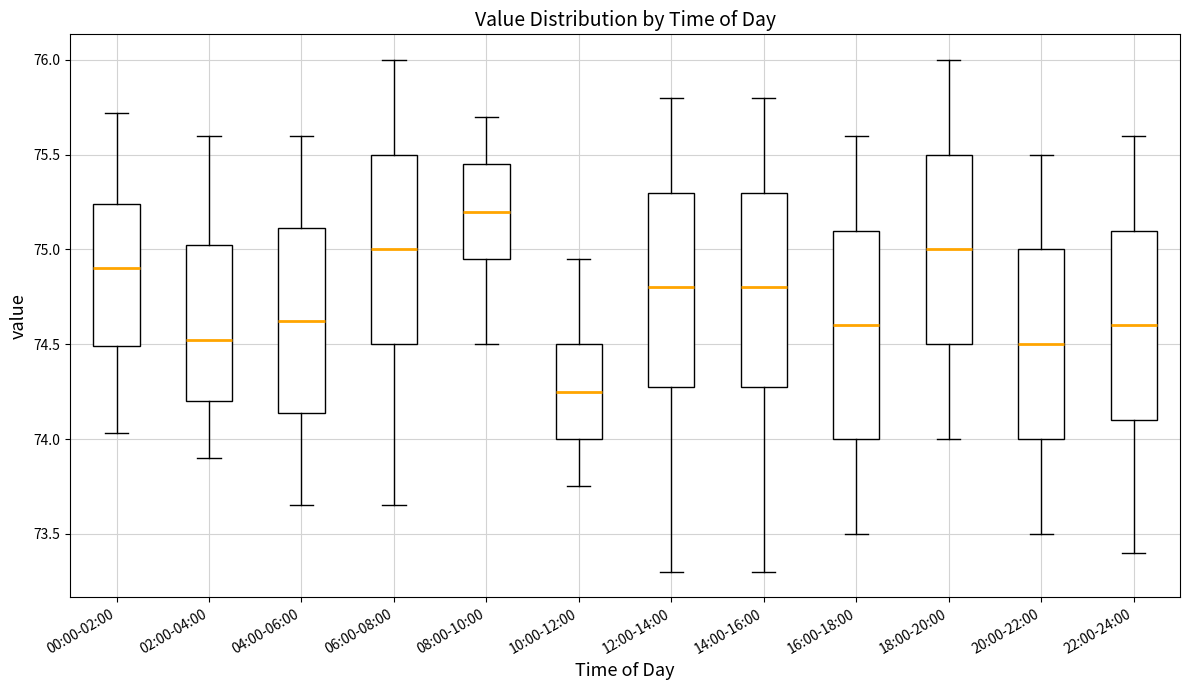

Where does the median line of the box for 02:00-04:00 sit on the y-axis? The values are not printed on the chart, so give them approximately, as read against the axis.

74.55